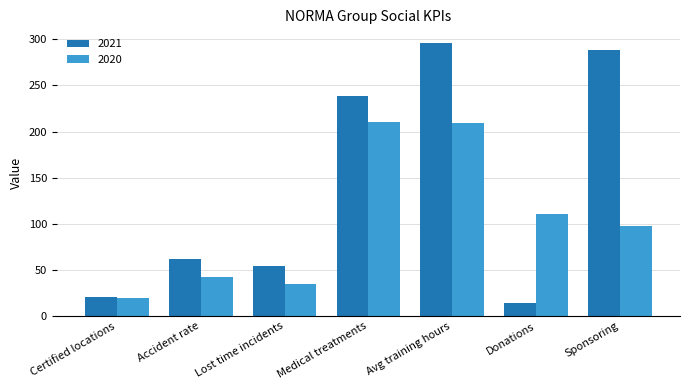

Read the 2020 value at Avg training hours, to the nearest 50.

200